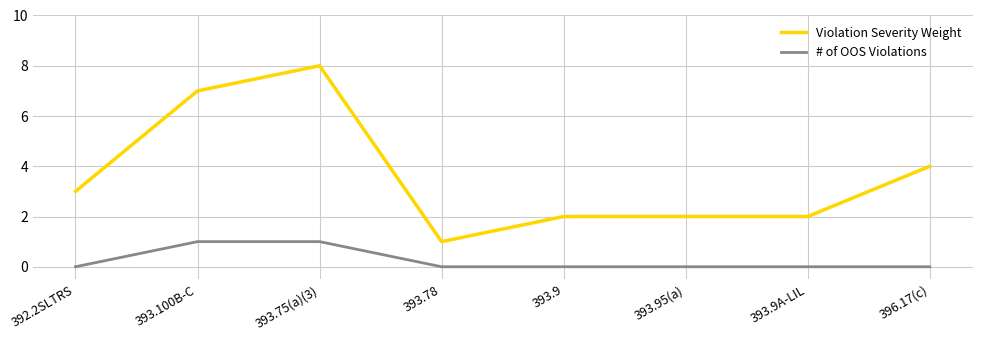

What is the greatest value displayed?

8